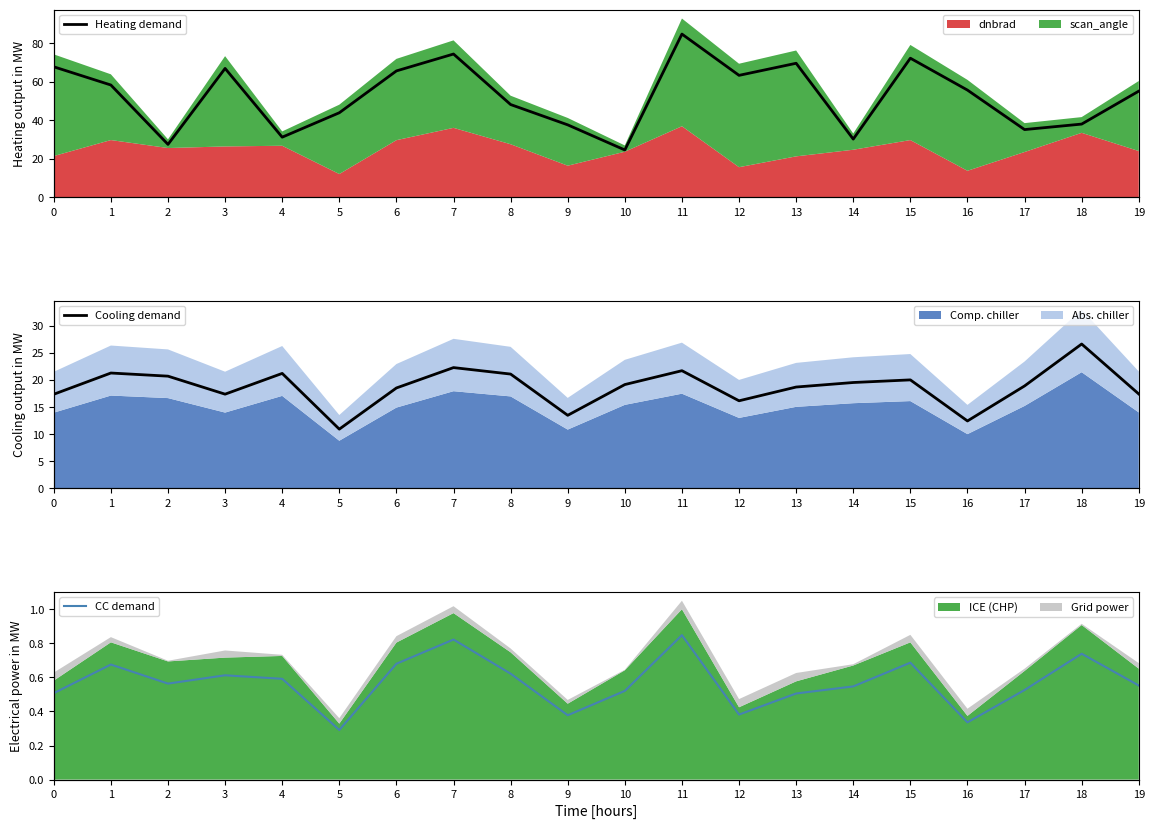

Is the value of Cooling demand at 15 greater than the value of Heating demand at 9?

No